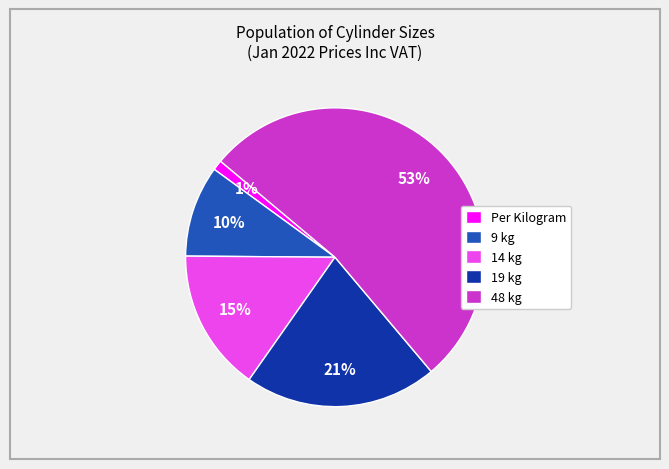

Is it true that 48 kg is 43% of the pie?

False